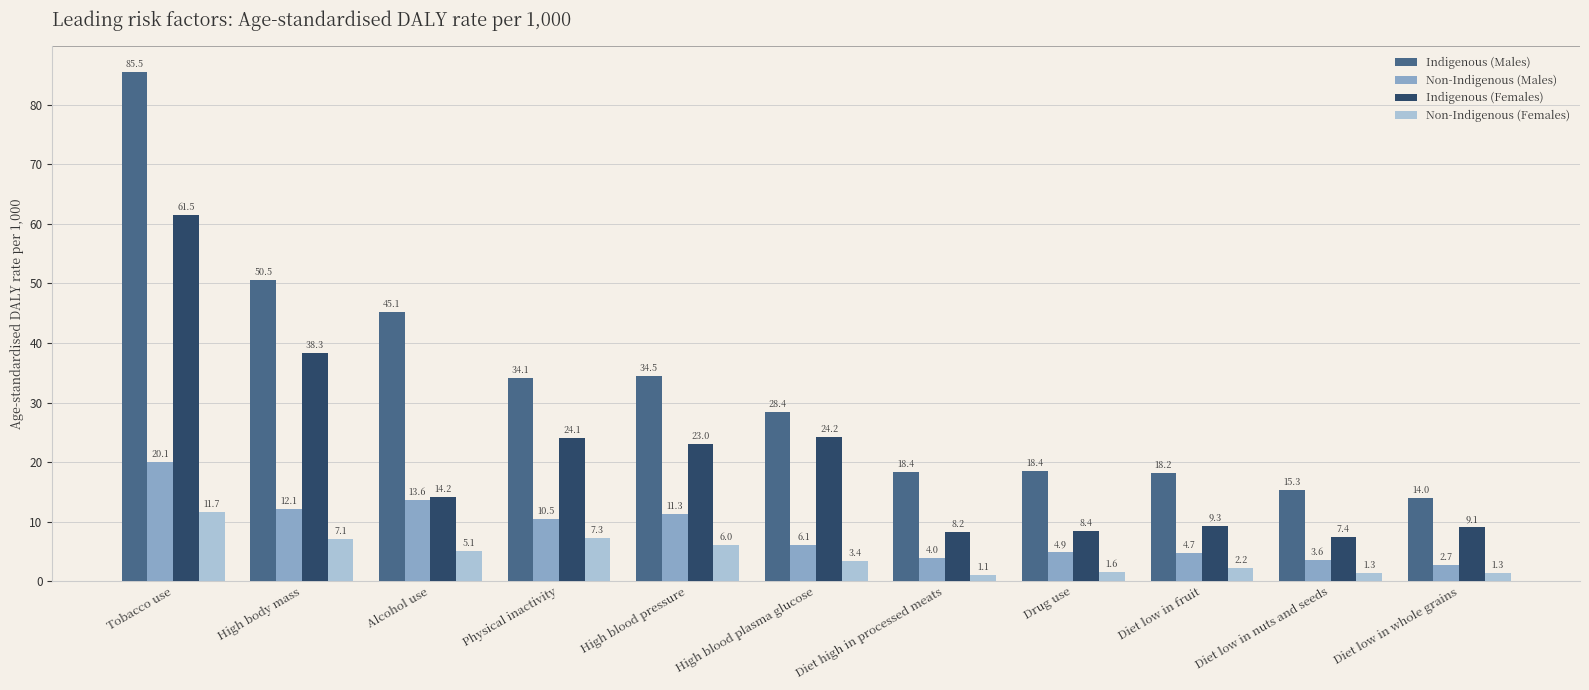

The Non-Indigenous (Males) series shows 3.6 at Diet low in nuts and seeds. True or false?

True